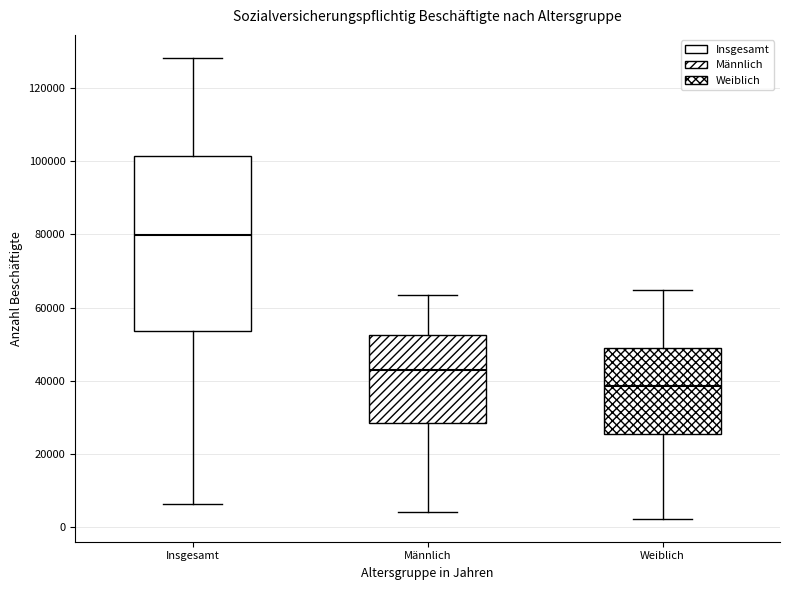

Where does the median line of the box for Männlich sit on the y-axis? The values are not printed on the chart, so give them approximately, as read against the axis.

42000